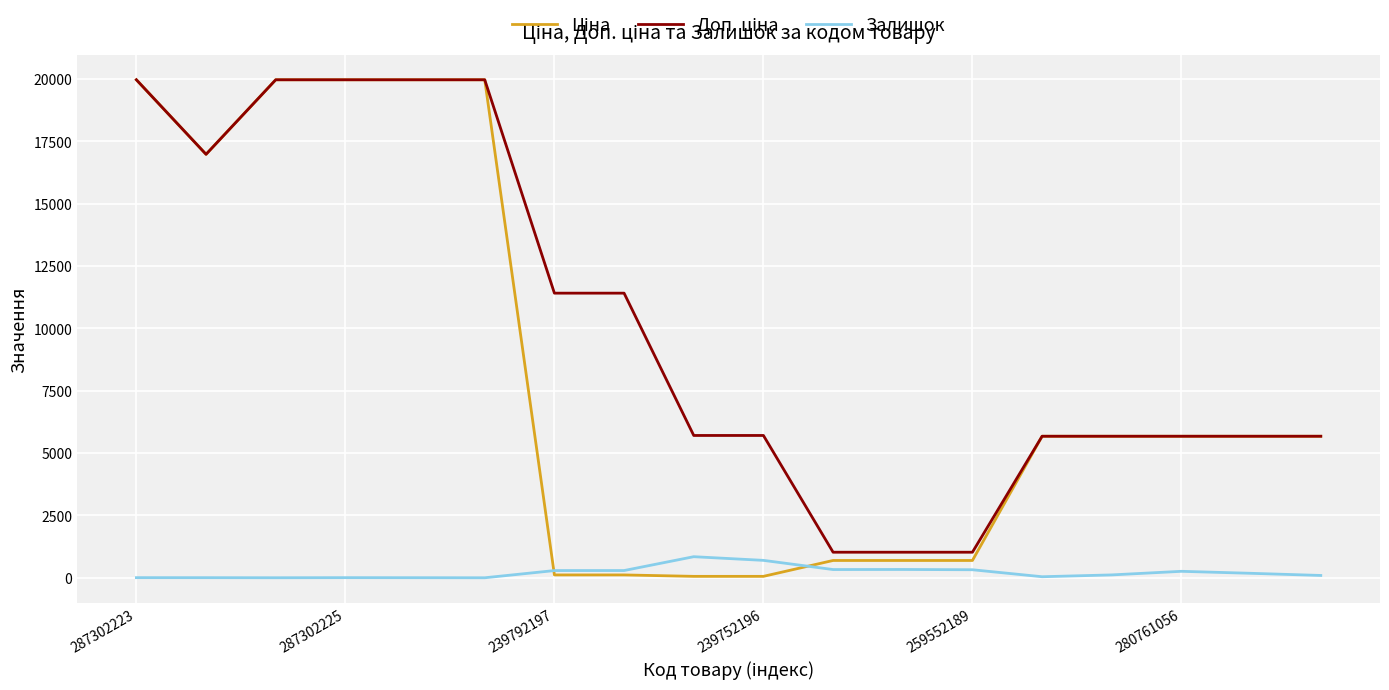

What is the greatest value displayed?

19964.2